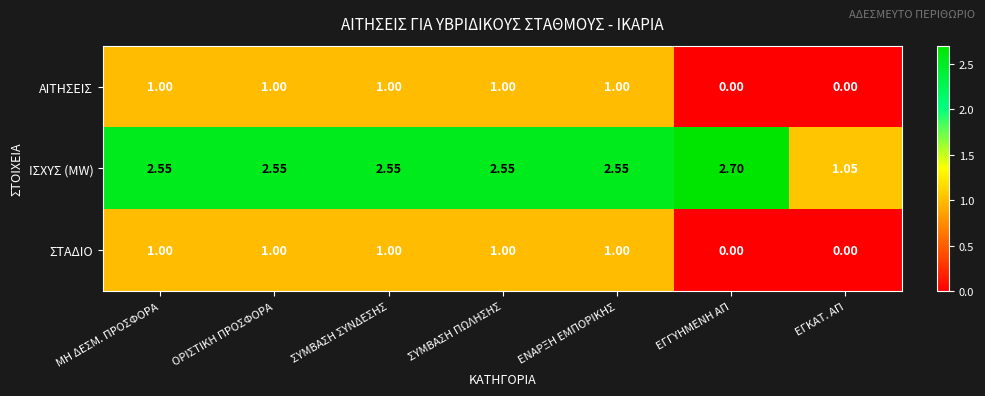

How many categories are shown in the chart?

7